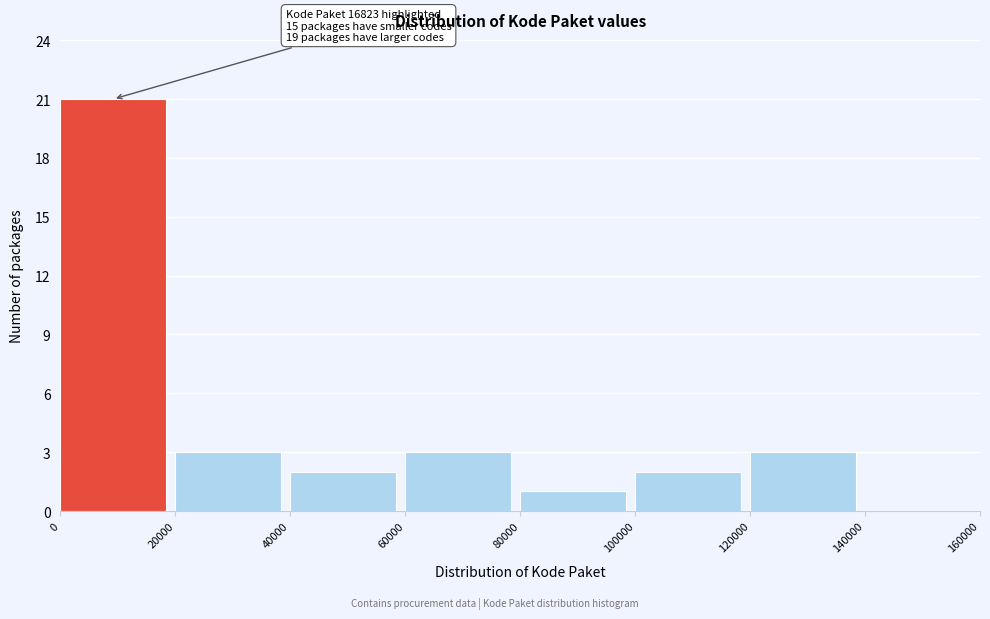

Over which range of the x-axis is the bar tallest?

0 to 20000